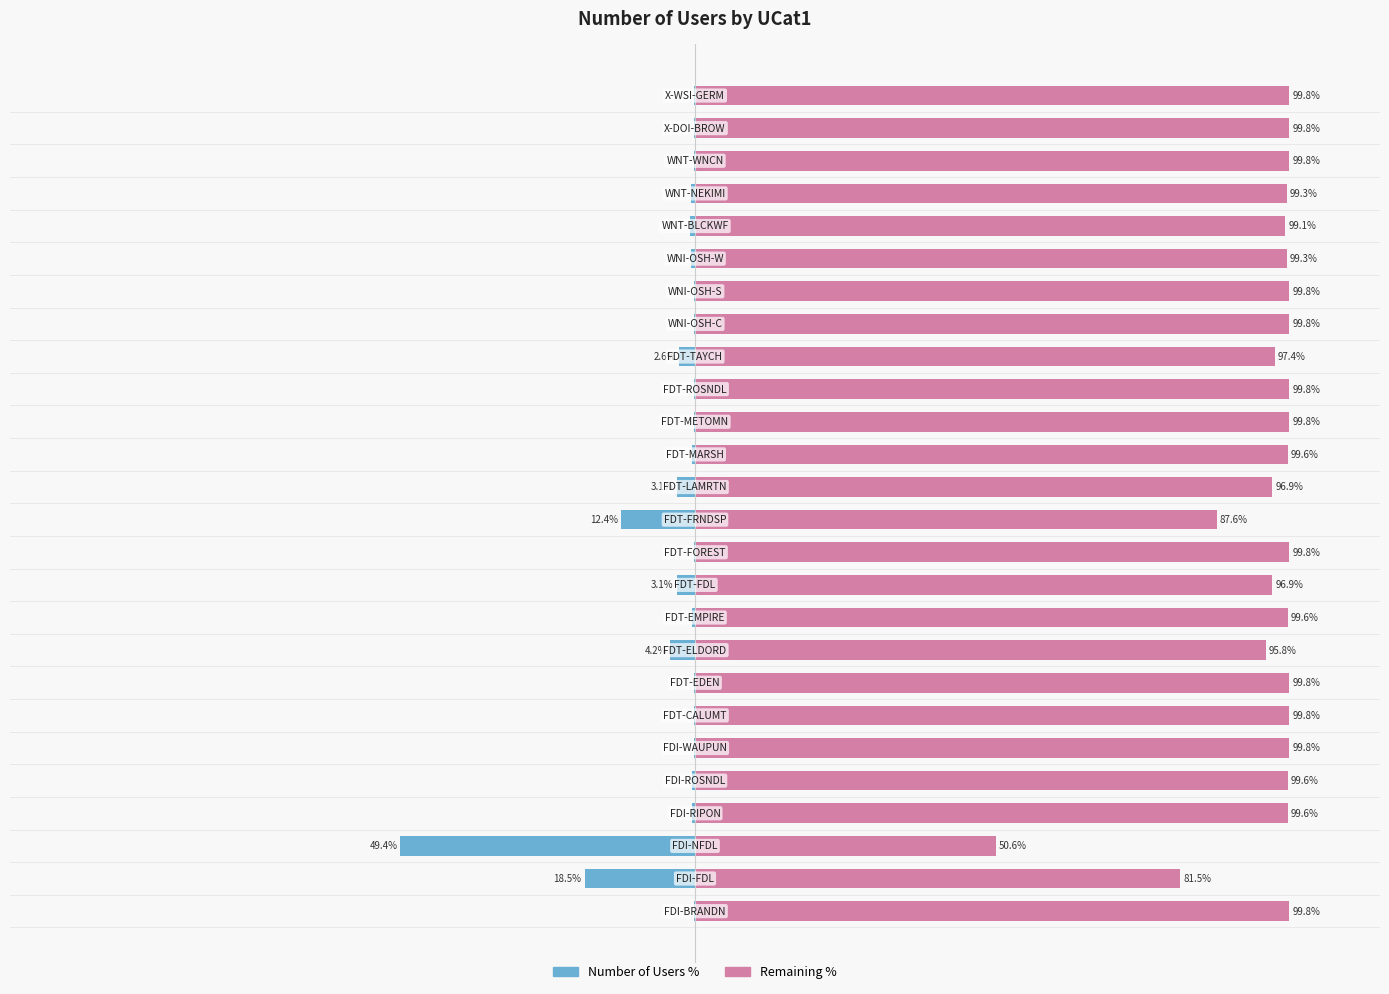

List the series in order of their peak value, lowest first.

Number of Users, Remaining